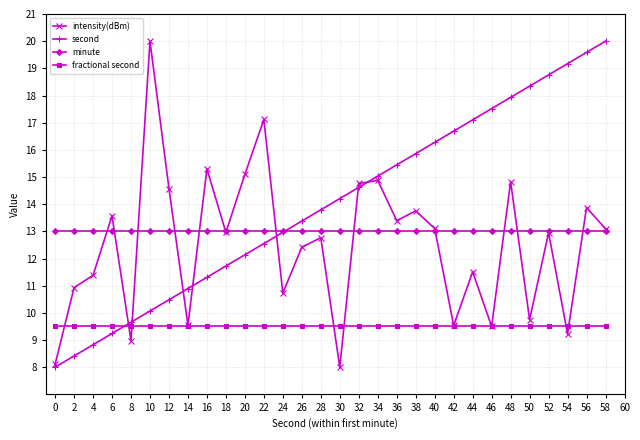

What is the sum of the intensity(dBm) values at 42 and 34?

24.4